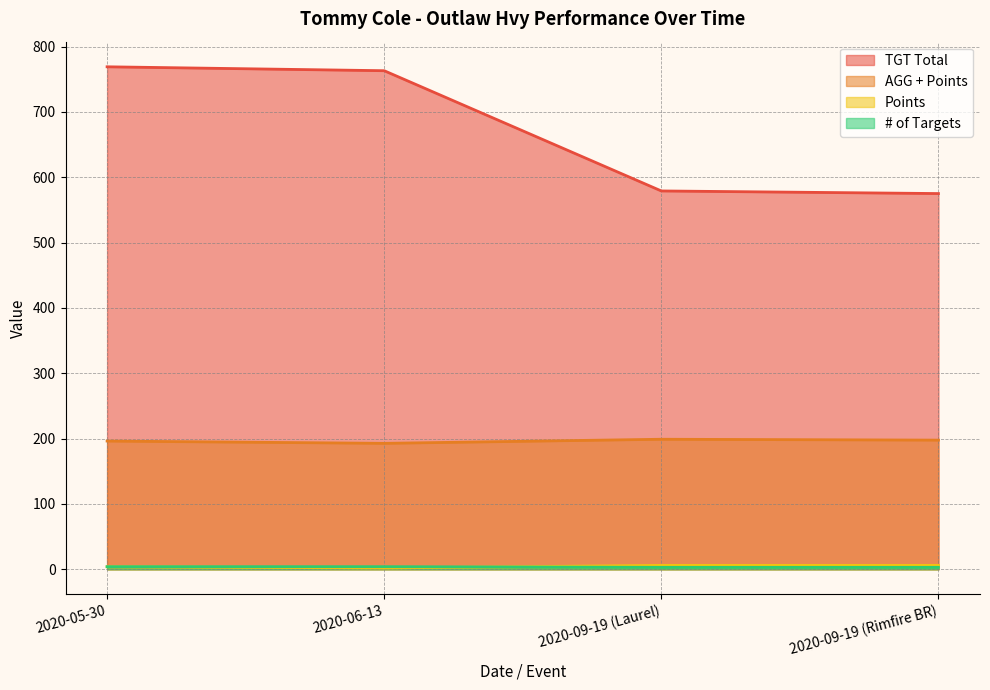

Does the chart display data point markers on the line(s)?

No